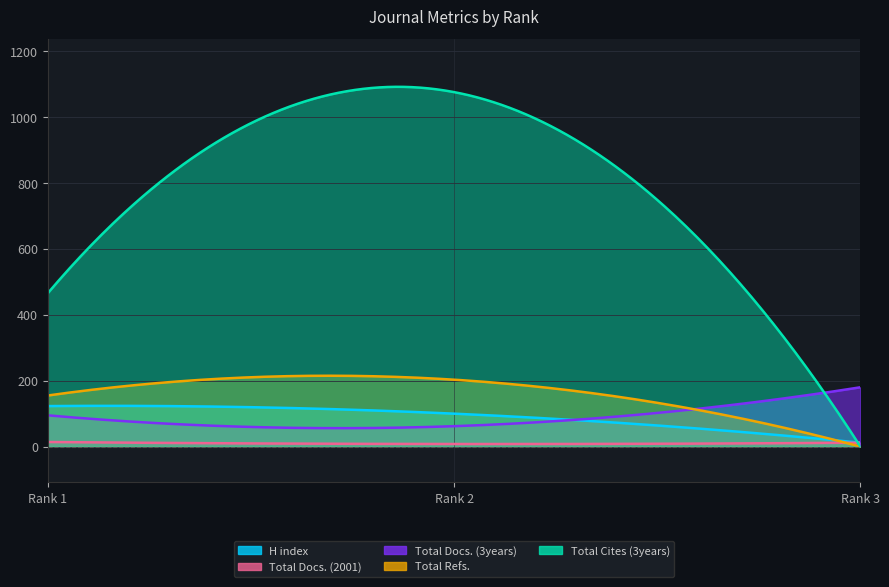

What is the value of the Total Docs. (2001) point at the 1st from the left?

14